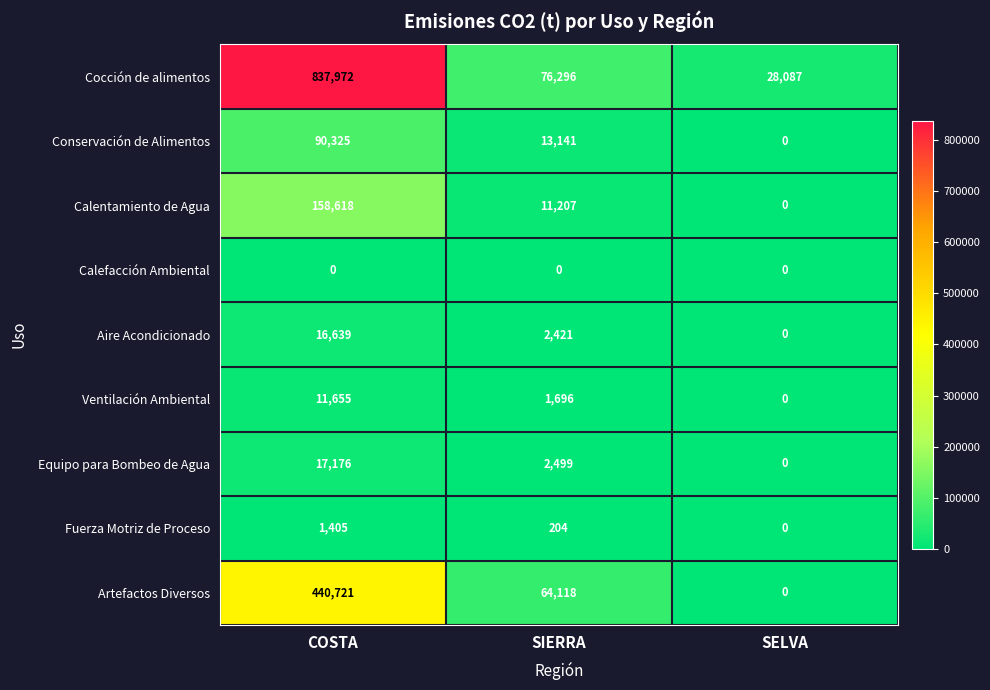

Count the Artefactos Diversos values in the range 0 to 440721.

3